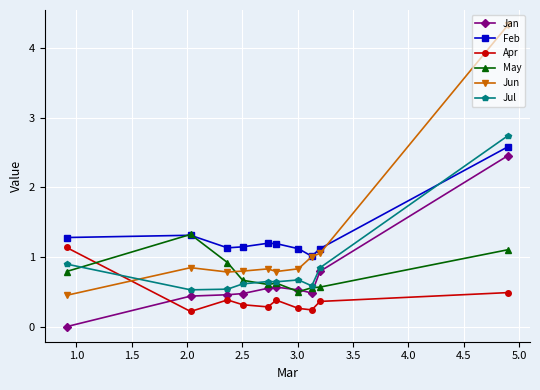

Which series has the largest range (max minus min)?

Jun